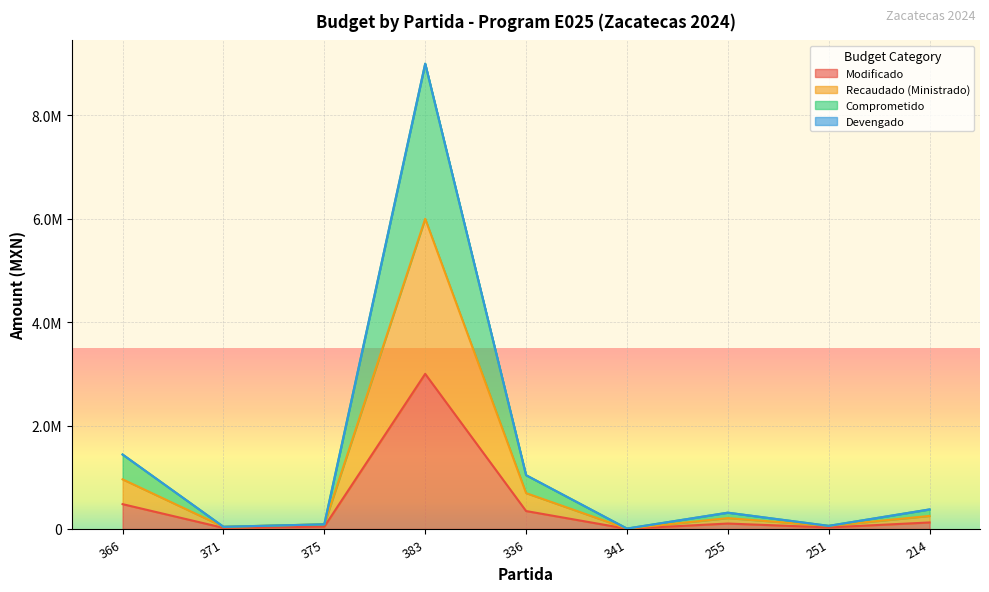

Rank the categories by Comprometido value from highest to lowest.

383, 366, 336, 214, 255, 375, 251, 371, 341